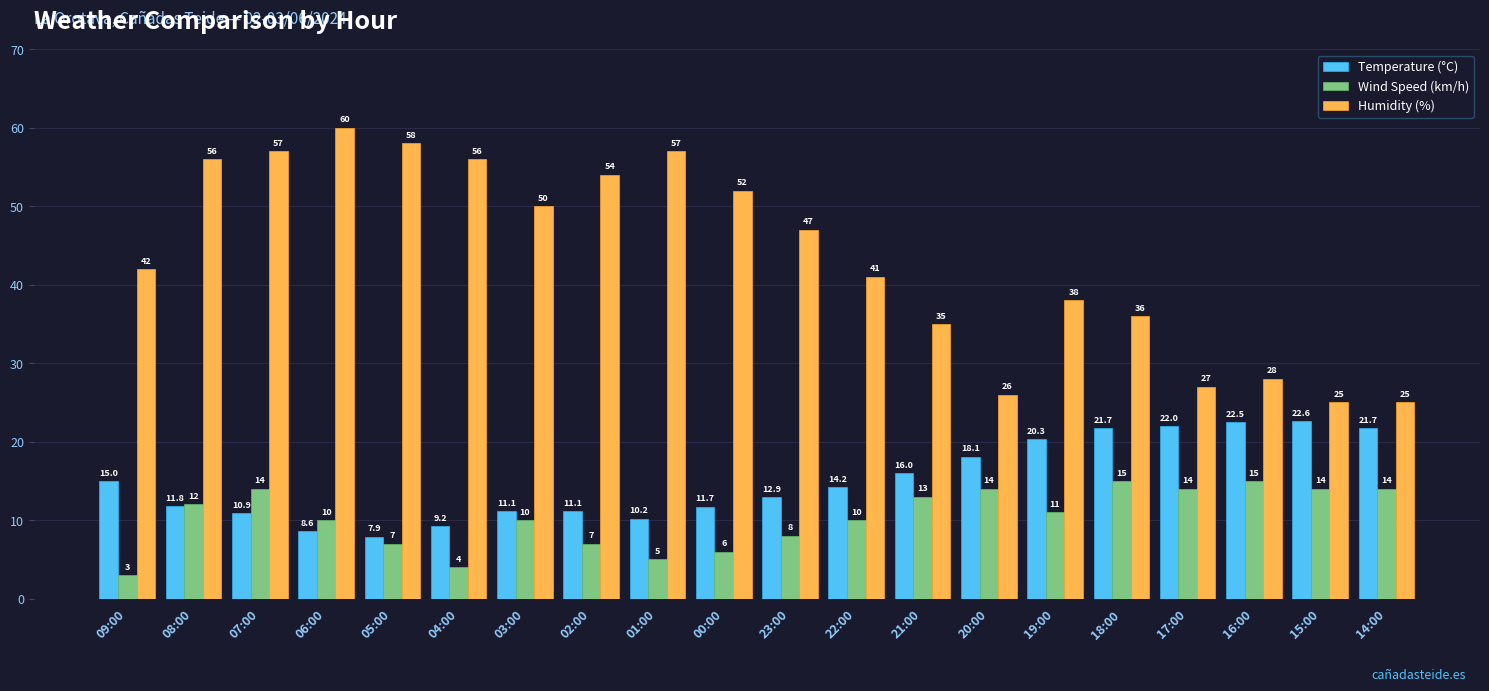

At which label does Temperature (°C) reach its peak?

15:00